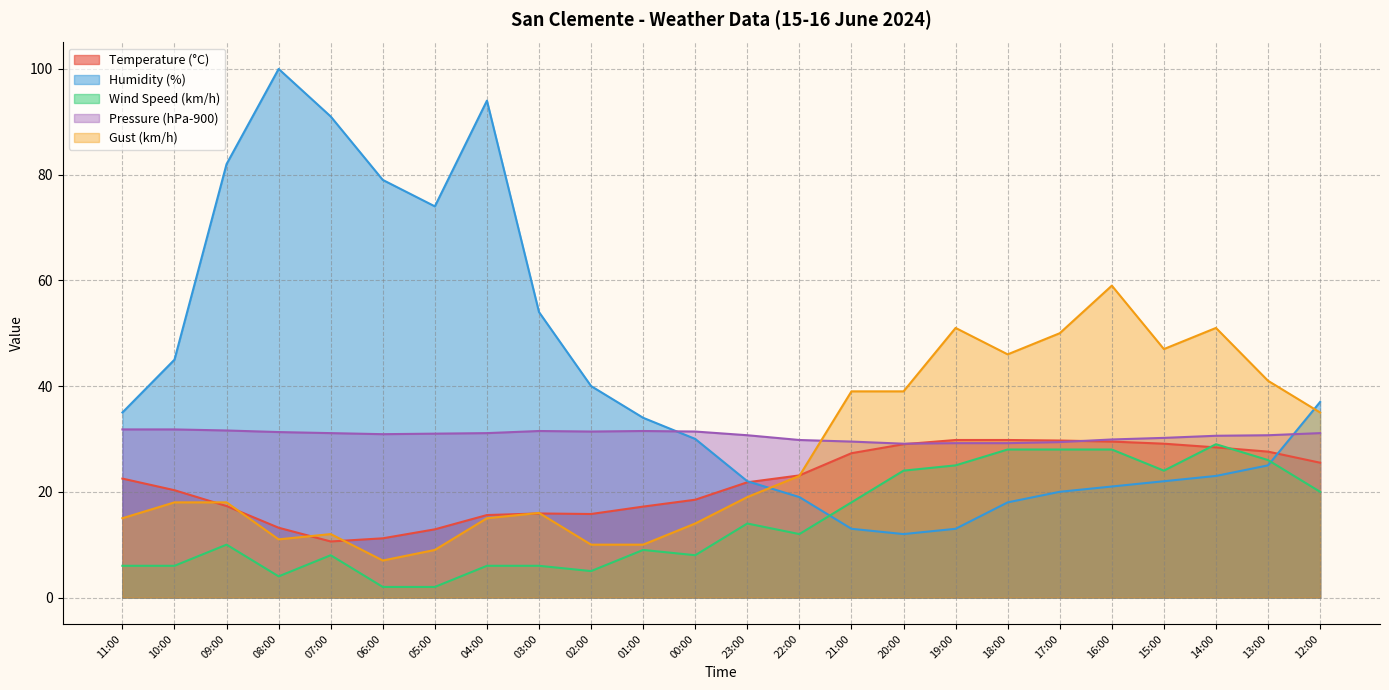

What is the total value across all series at 04:00?

161.7